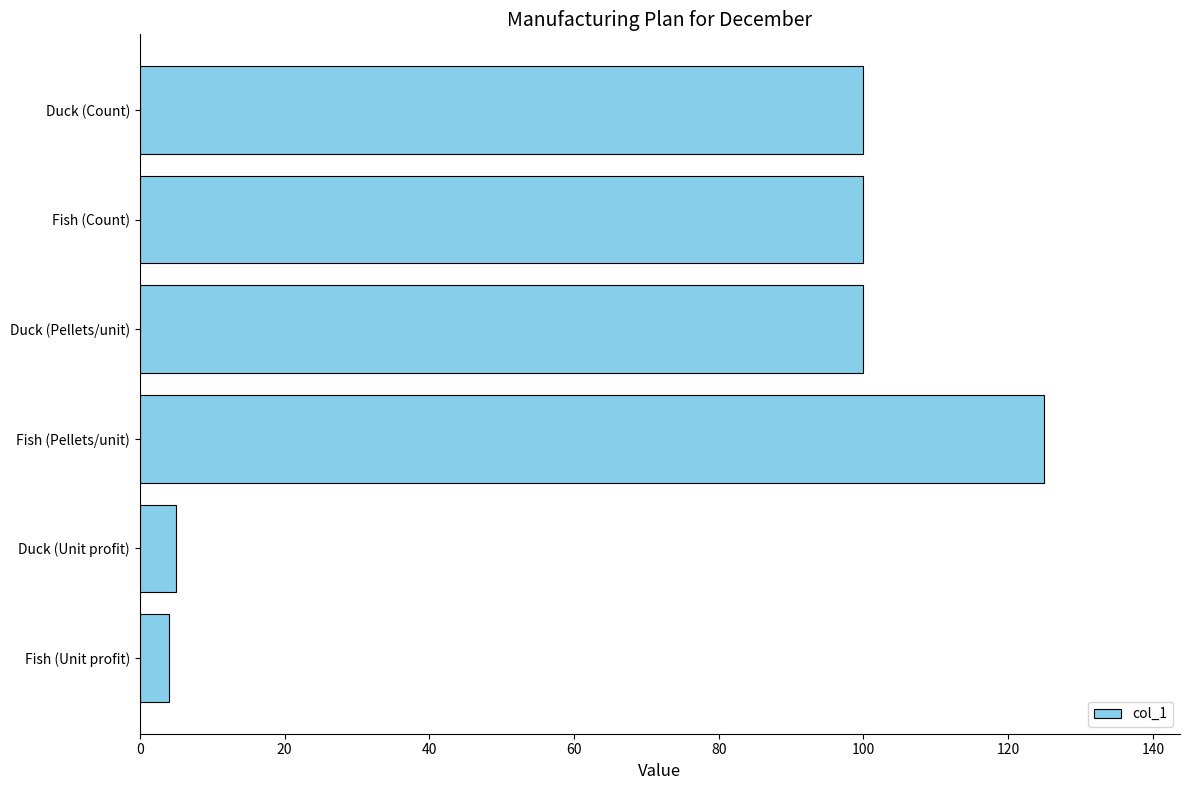

The chart shows a value of 100 at Fish (Count). True or false?

True